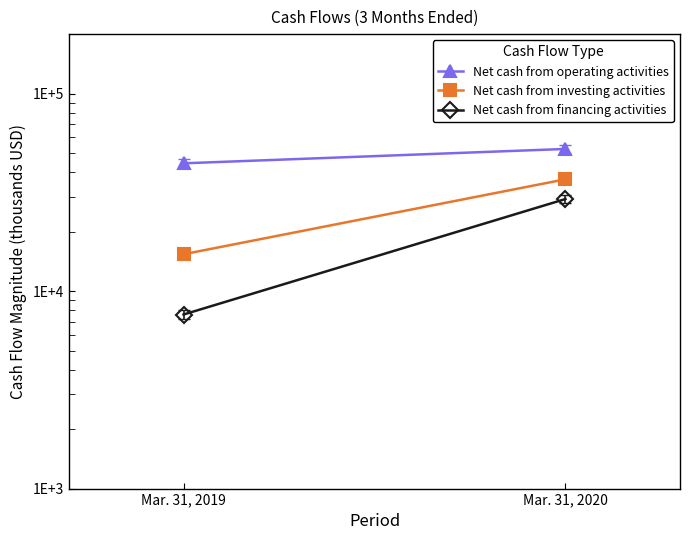

What value does the Net cash from financing activities series have at Mar. 31, 2019, to the nearest 50?

7600